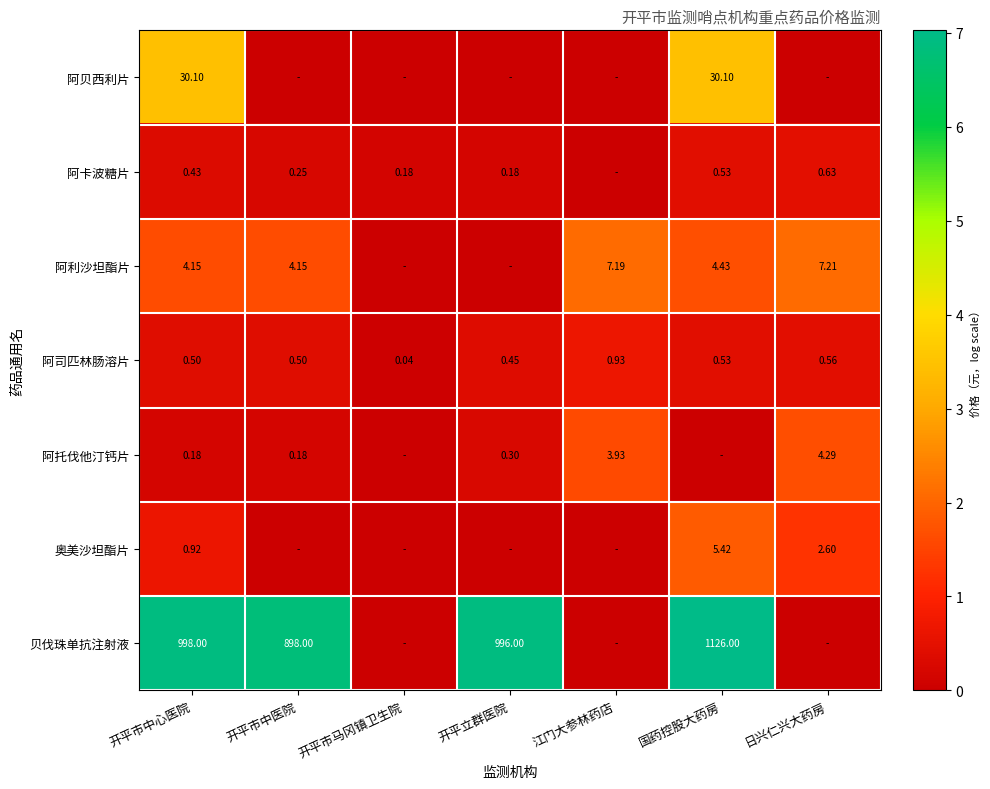

At which label is 阿司匹林肠溶片 closest to 0?

开平市马冈镇卫生院